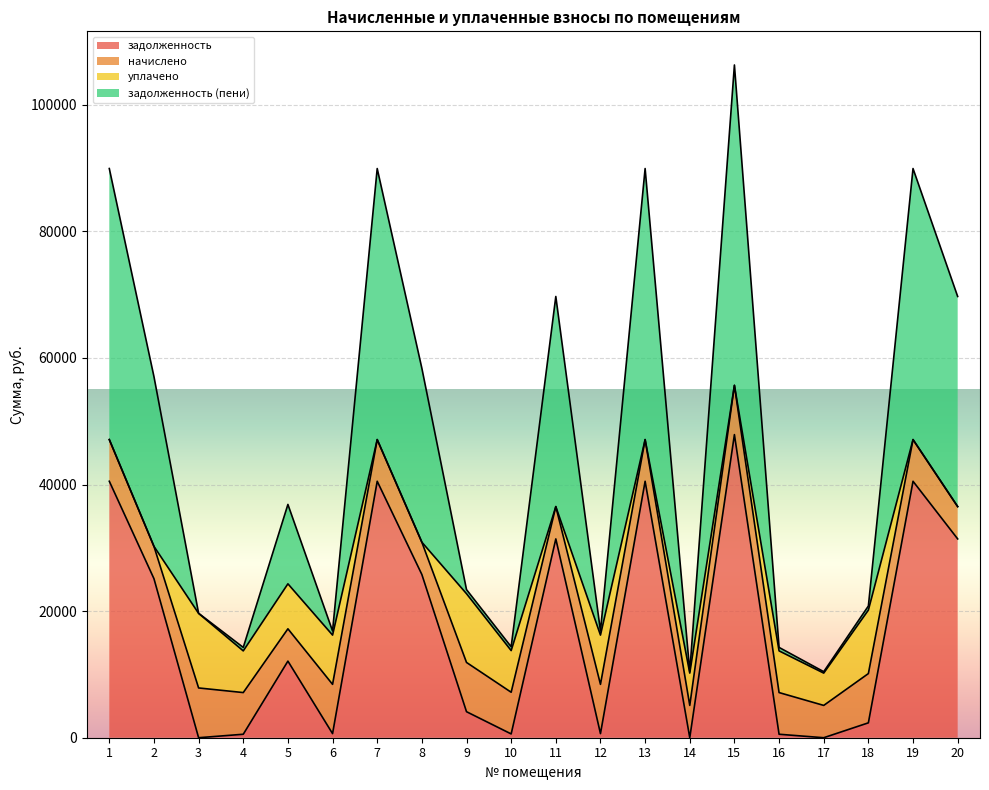

True or false: задолженность and задолженность (пени) cross at least once.

False